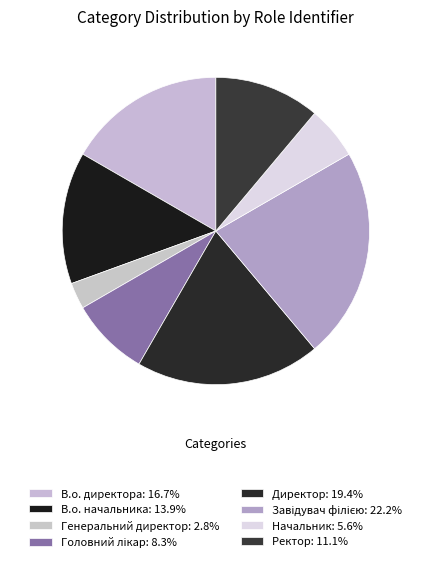

How many segments does this pie chart have?

8